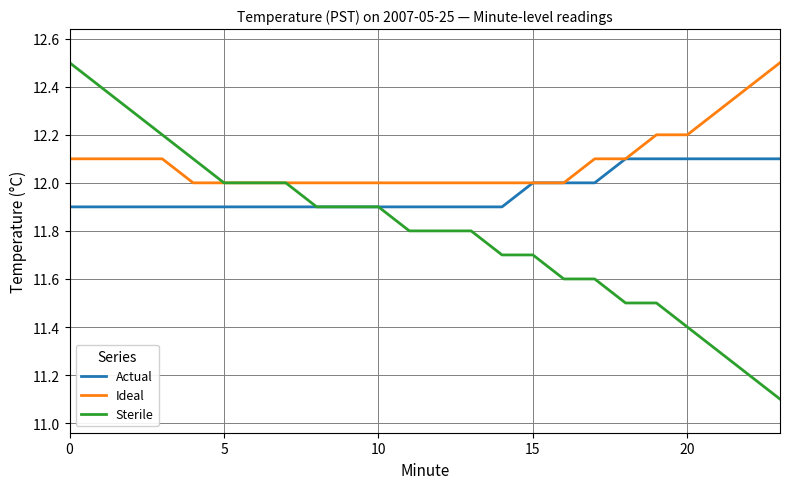

What is the lowest value of the Sterile series?

11.1